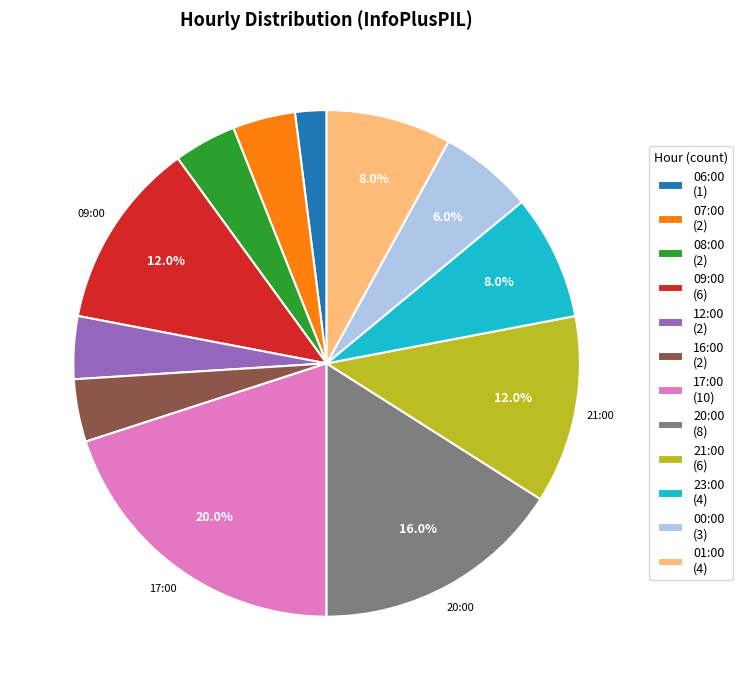

Is there any slice that represents more than half of the pie?

No